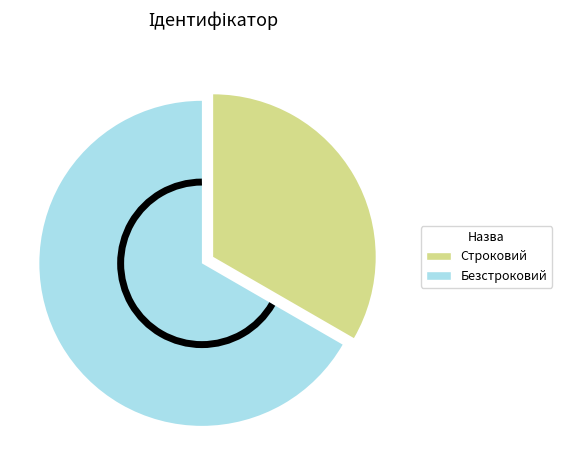

Approximately how many times larger is the value at Строковий compared to Безстроковий?

0.5